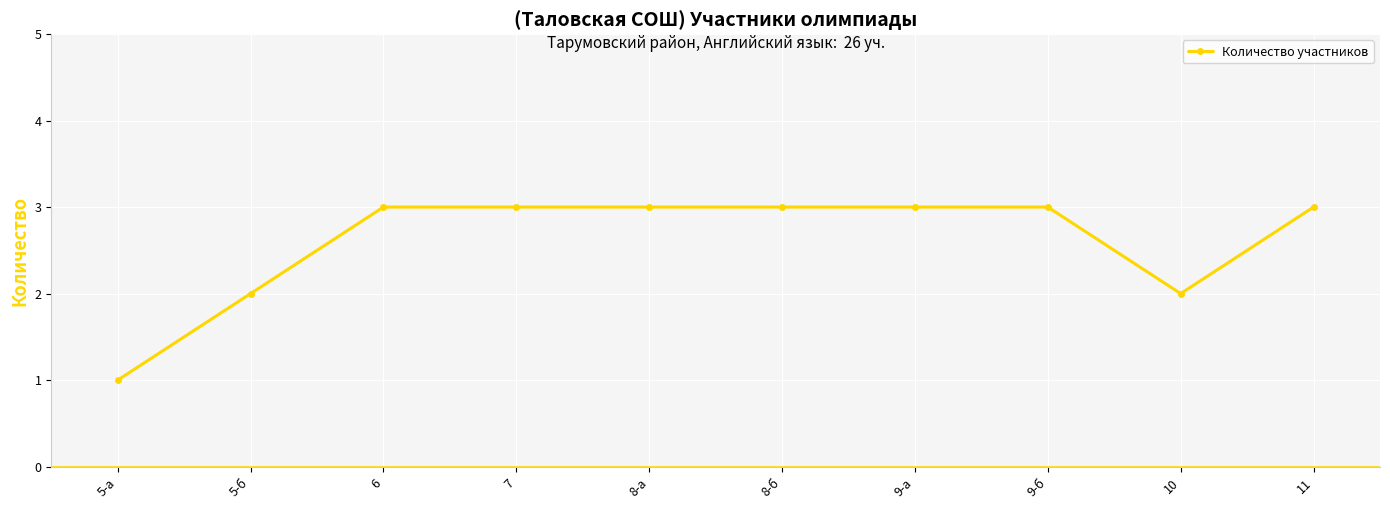

What is the difference between the second highest and minimum values?

2